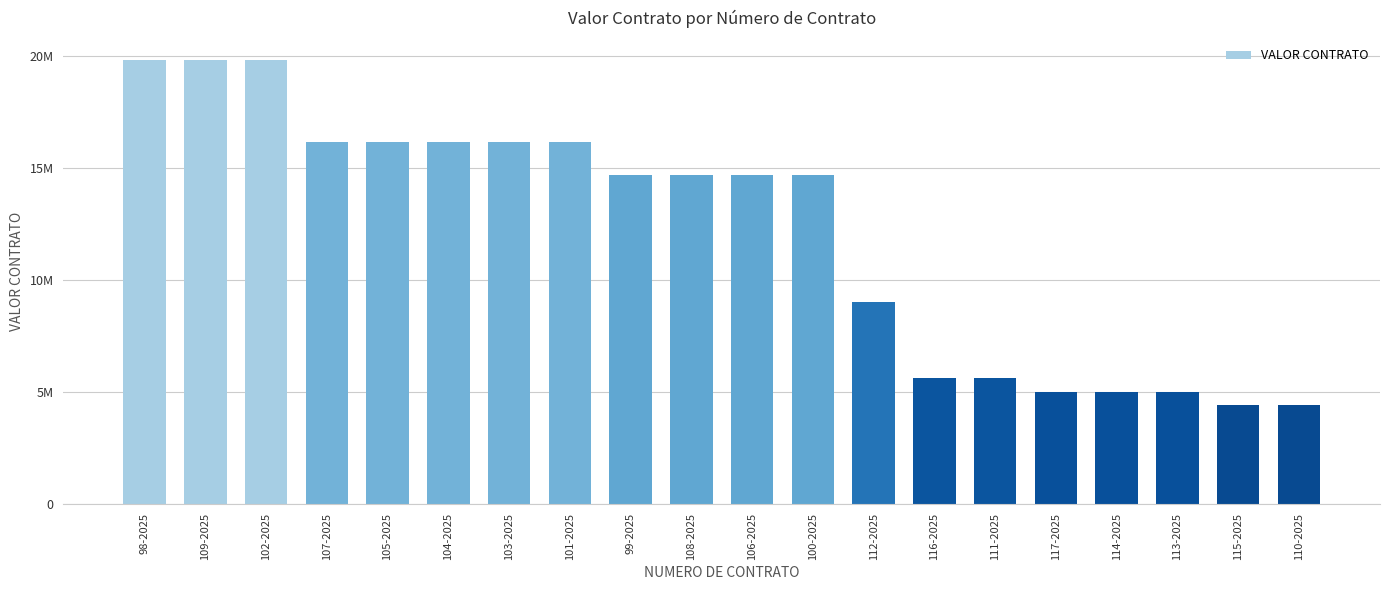

Reading right to left, list all the values displayed in this chart.

4400000	4400000	5000000	5000000	5000000	5600000	5600000	9000000	14666666	14666666	14666666	14666666	16133333	16133333	16133333	16133333	16133333	19800000	19800000	19800000